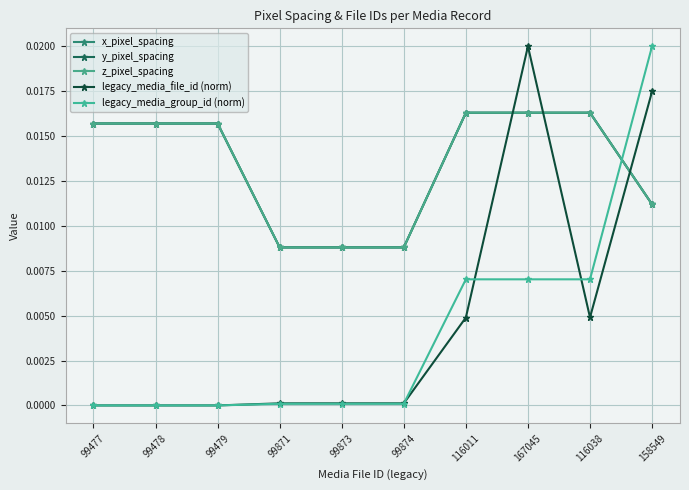

Is this an area chart (filled region under the line)?

No